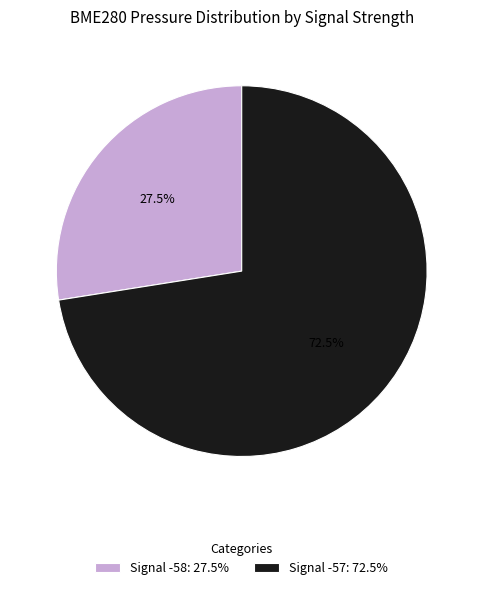

To the nearest percent, what is the average slice percentage?

50%